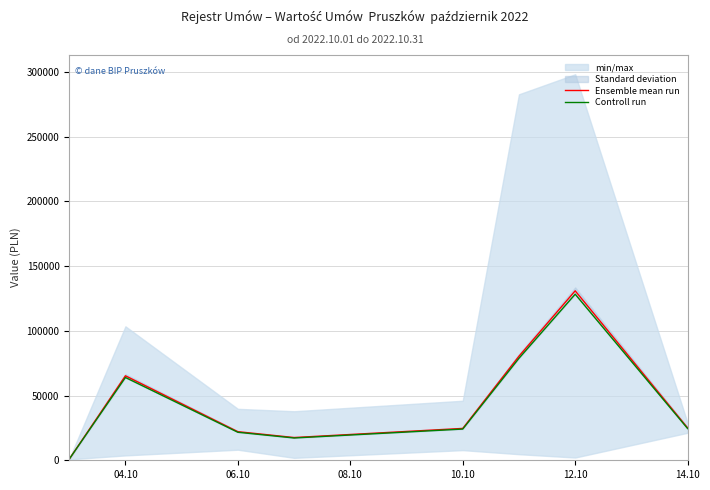

Rank the series by their maximum value, from lowest to highest.

Controll run, Ensemble mean run